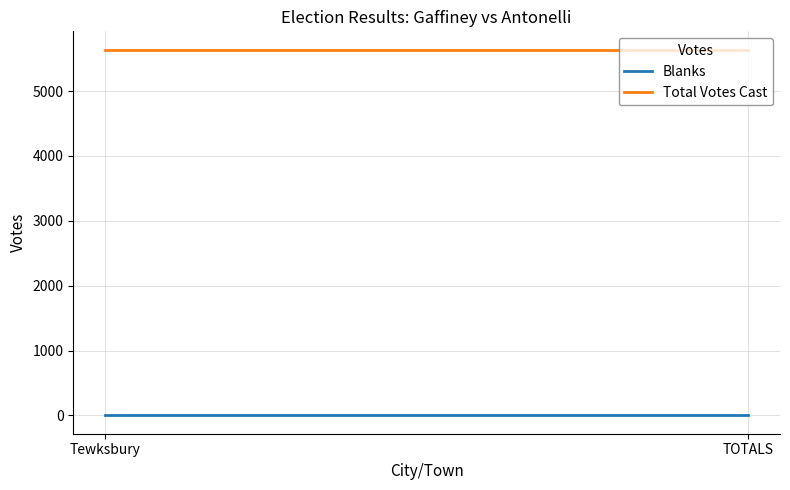

Which series has the largest total across all categories?

Total Votes Cast